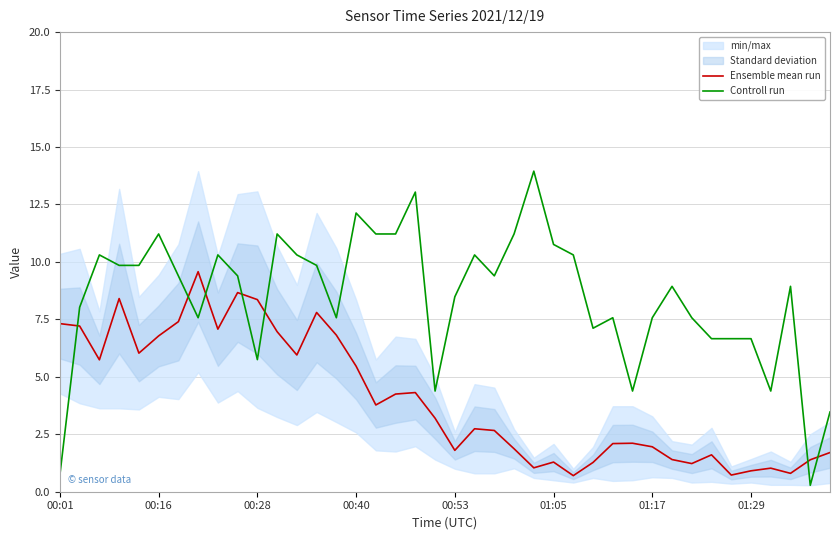

List the series in order of their peak value, lowest first.

Ensemble mean run, Controll run